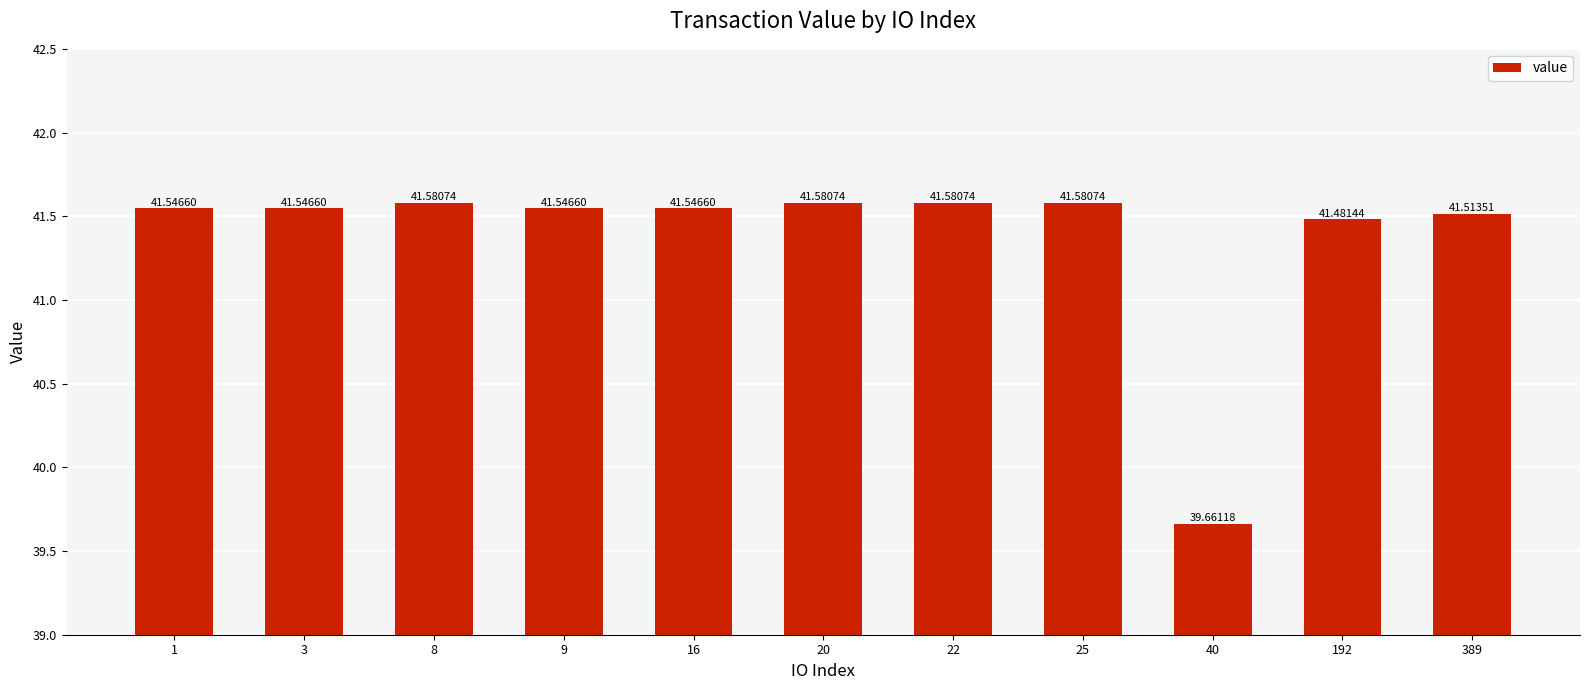

What is the change in value from 25 to 192?

-0.1